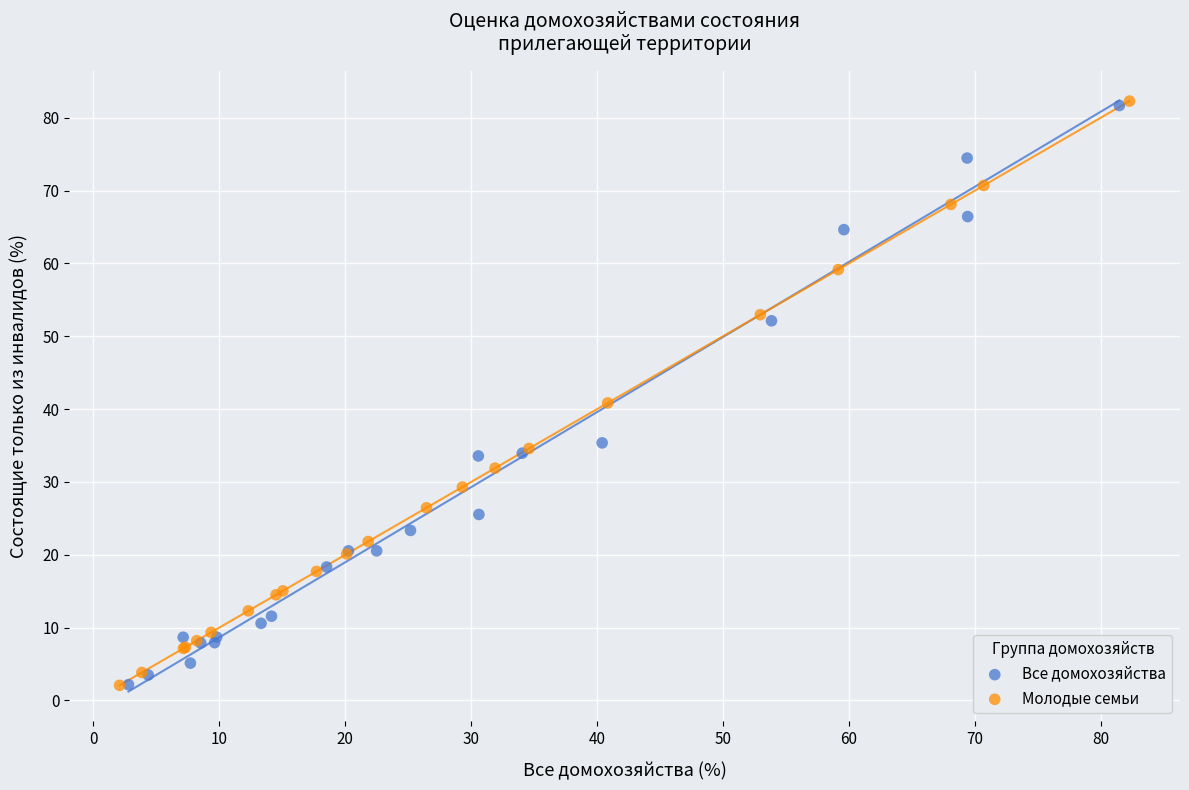

Which series has the widest spread of Y values?

Молодые семьи